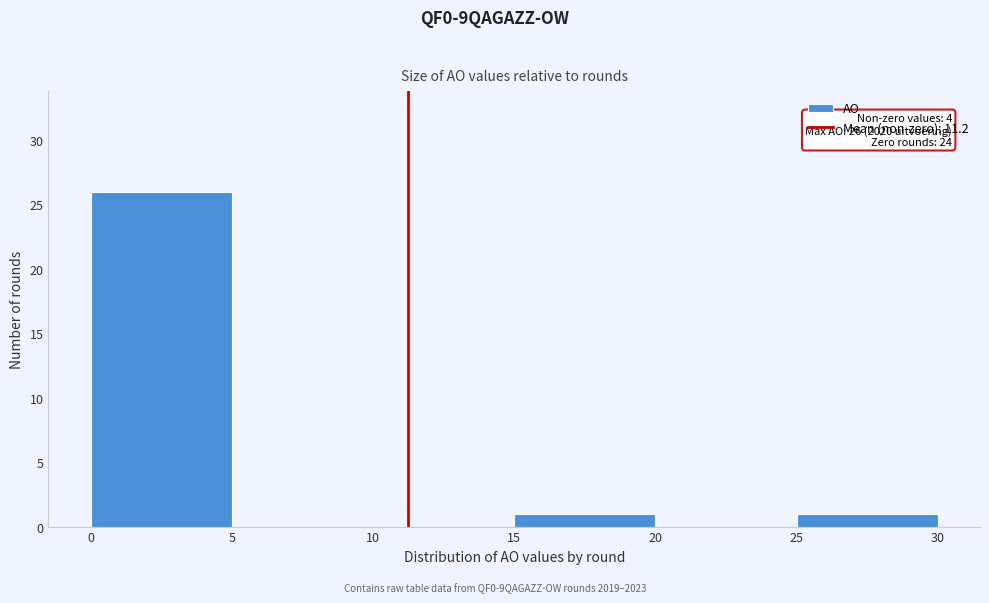

Which range on the x-axis has the tallest bar?

0 to 5